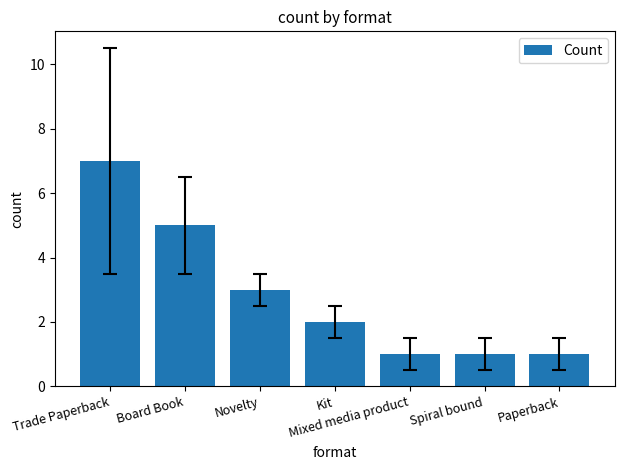

What is the label of the 6th bar from the left?

Spiral bound